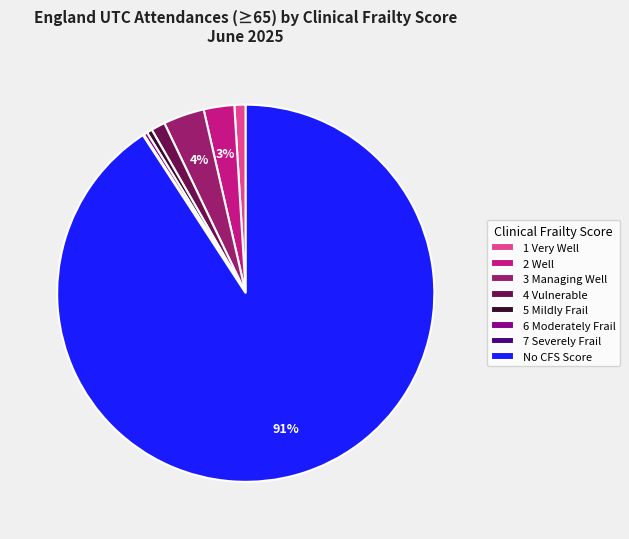

To the nearest percent, what is the difference between the 1 Very Well and No CFS Score slice percentages?

90%